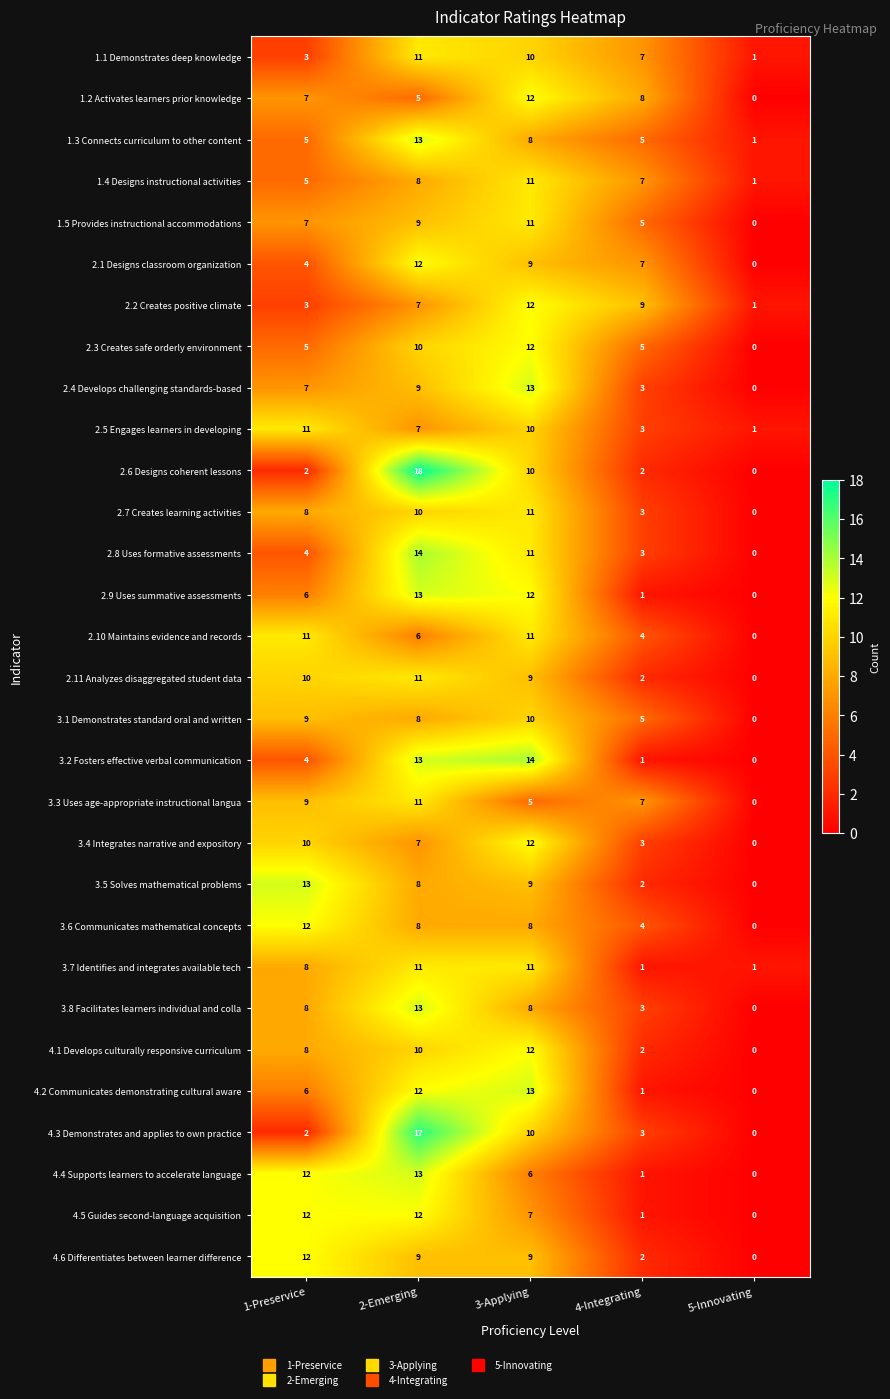

Which category has the lowest value across all series?

5-Innovating